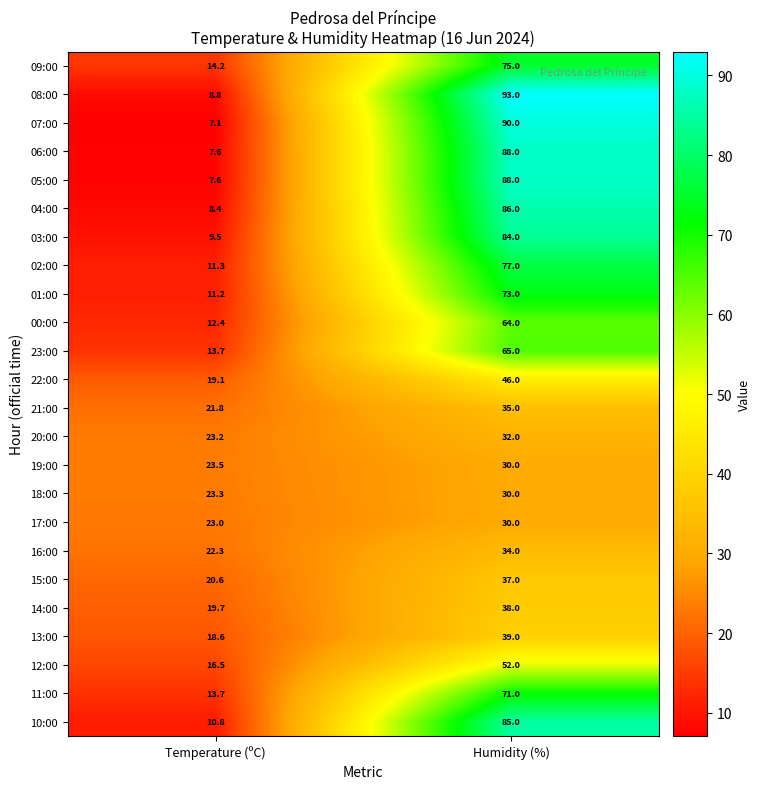

What is the total value across all series at Humidity (%)?

1442.0